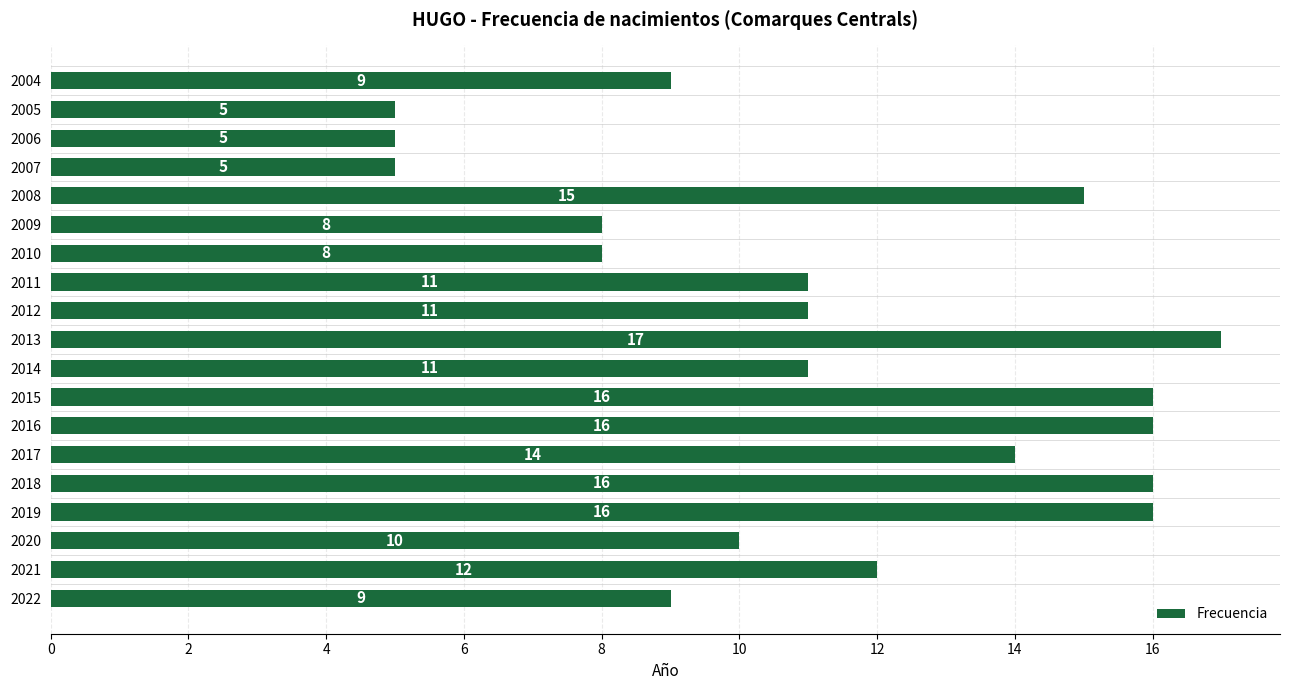

What is the average value?

11